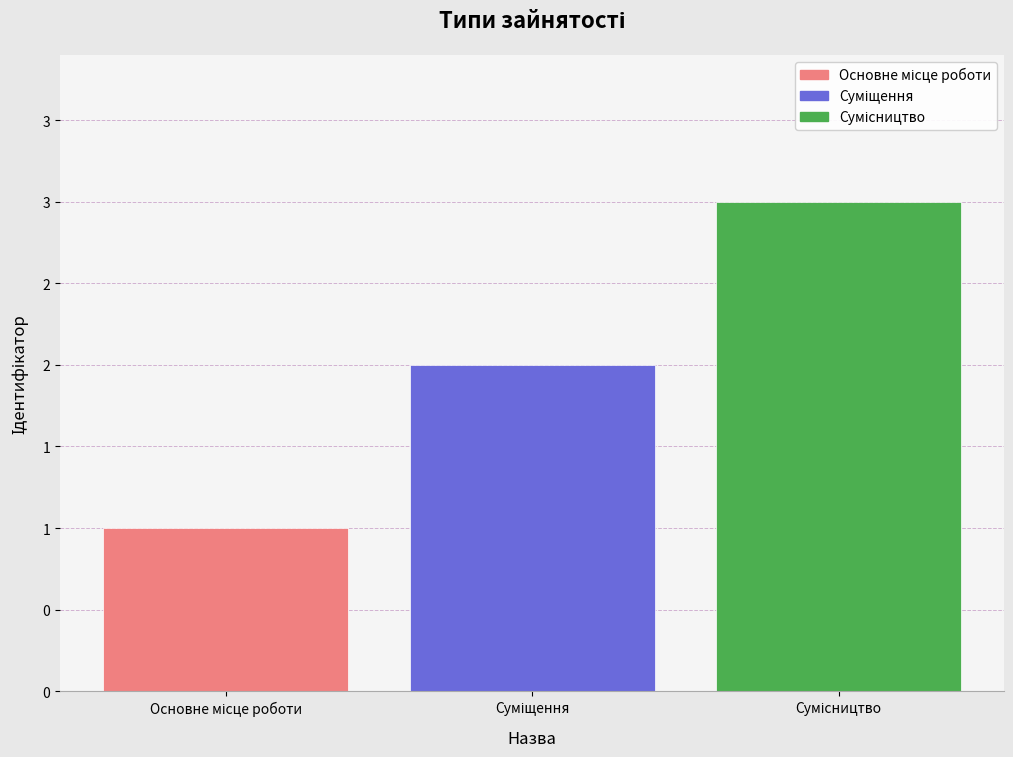

At which label does the data first exceed 2?

Сумісництво